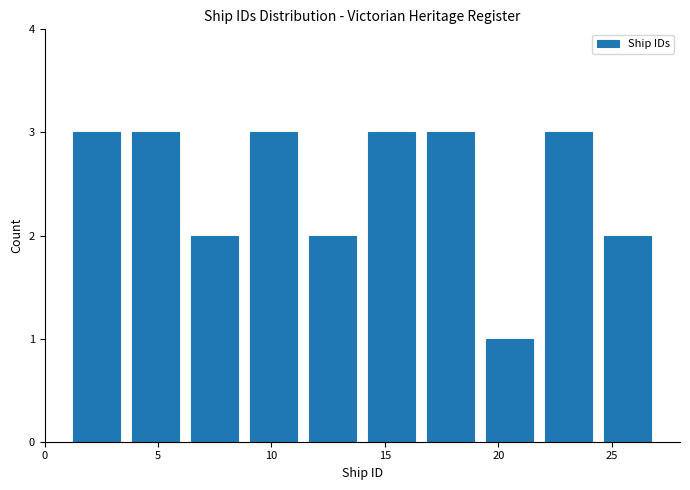

How tall is the bar that spans 1.0 to 3.6 on the x-axis? Neither the bar edges nor the heights are printed on the chart, so give them approximately, as read against the axes.

3